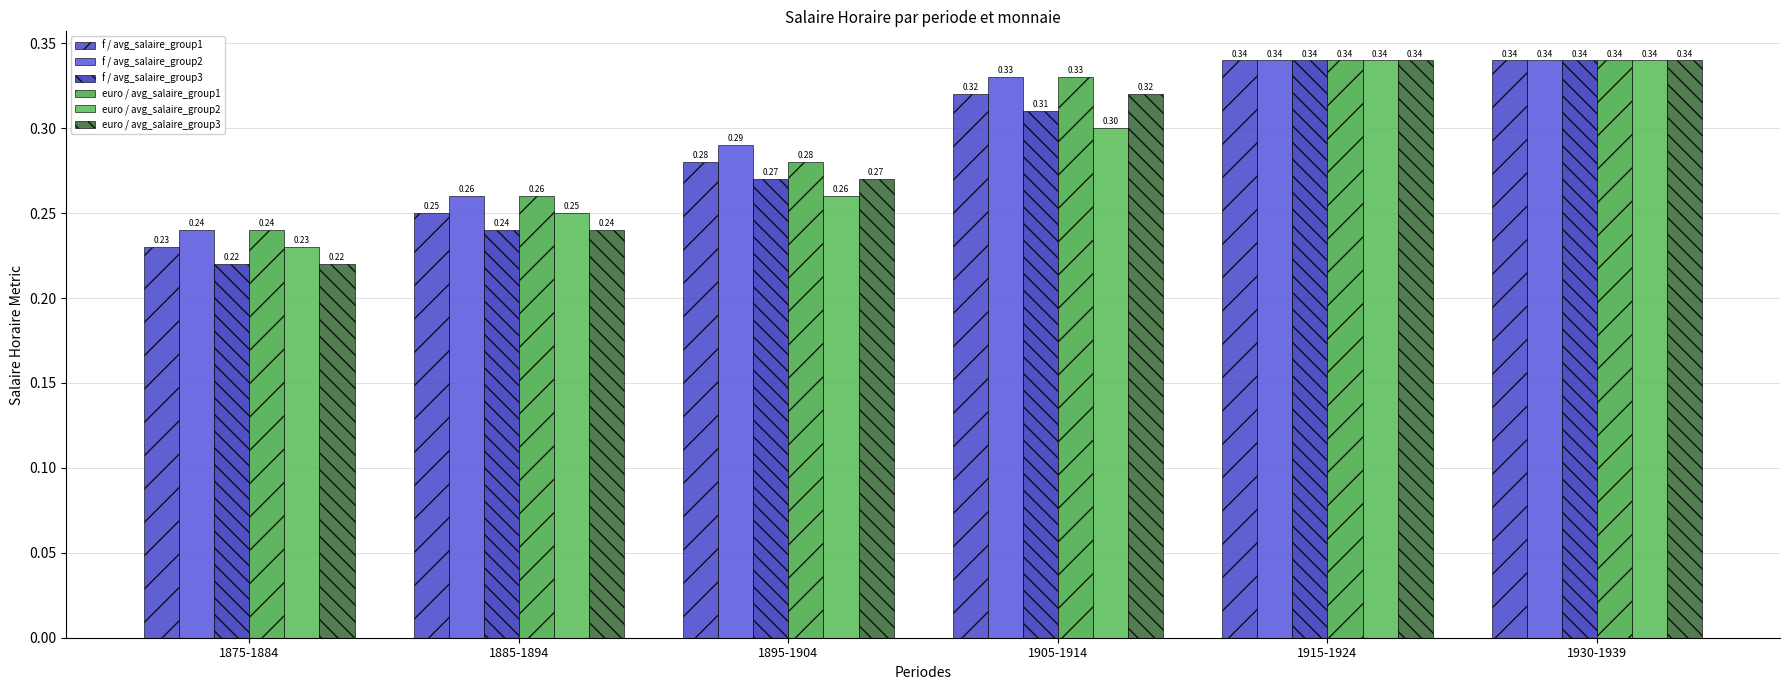

What is the average value of the f / avg_salaire_group1 series?

0.3